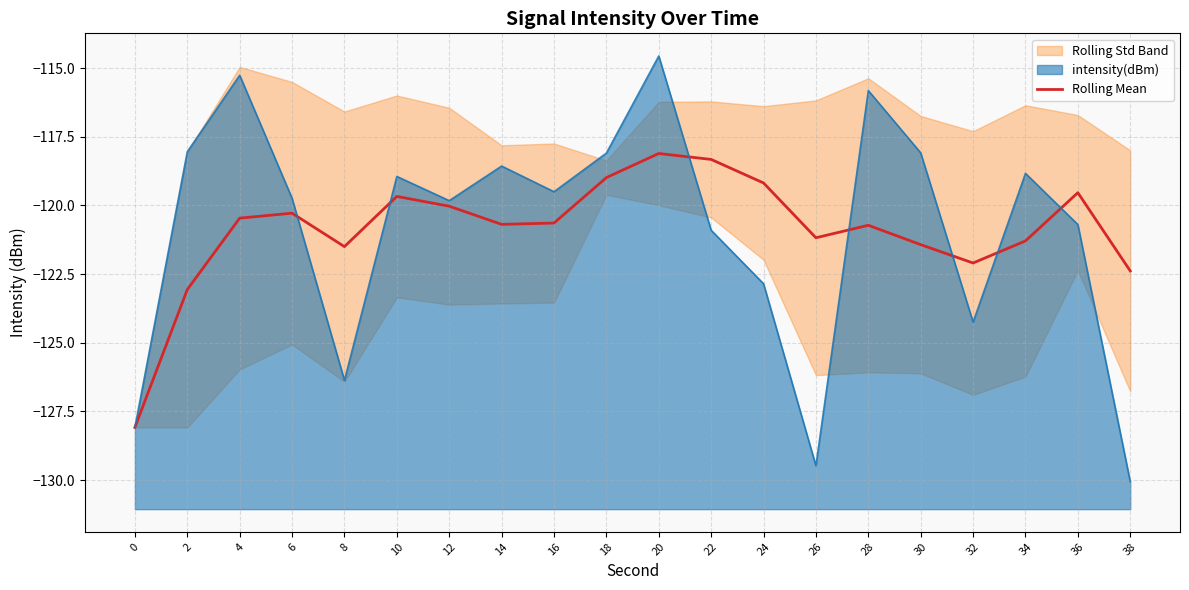

What is the difference between the maximum and minimum values?

10.0